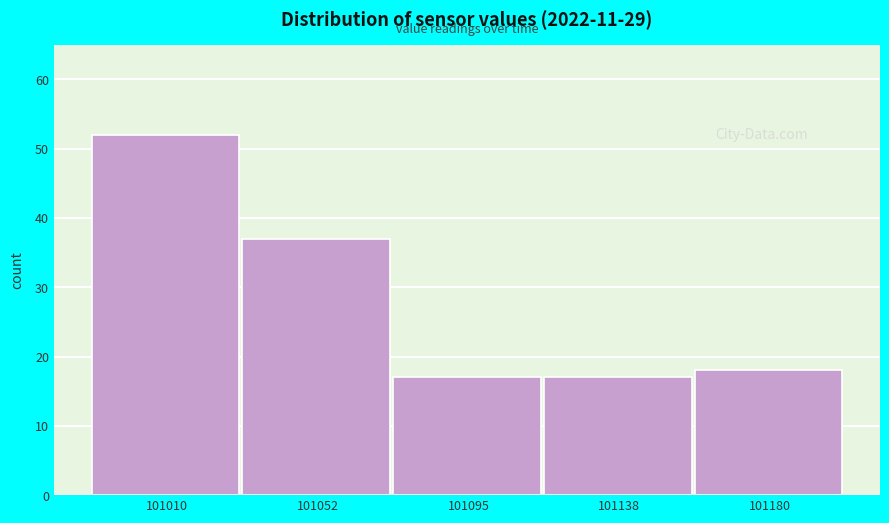

Reading left to right, transcribe all the data shown in this chart.

52	37	17	17	18